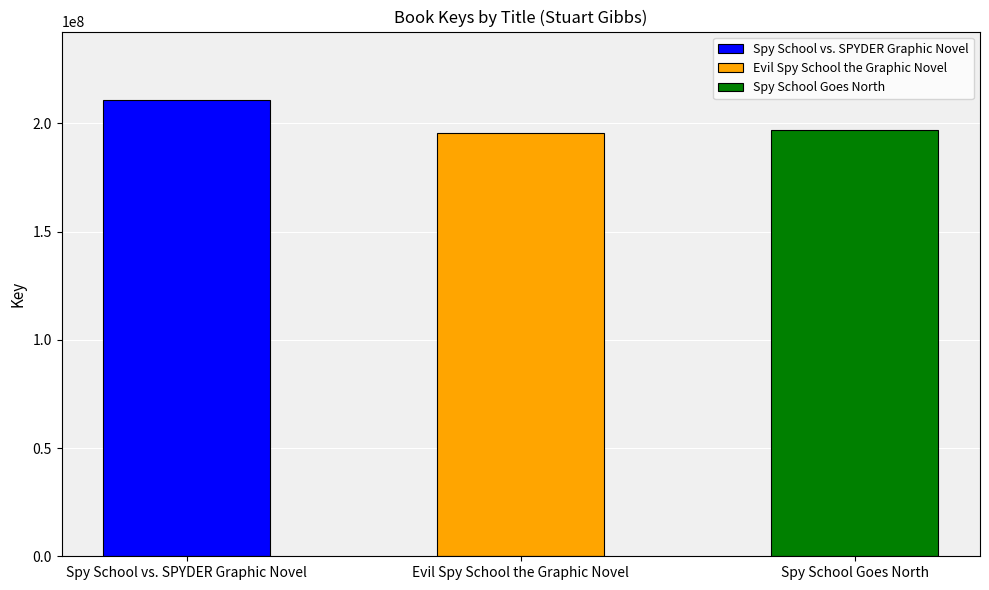

How many bars are there in total?

3